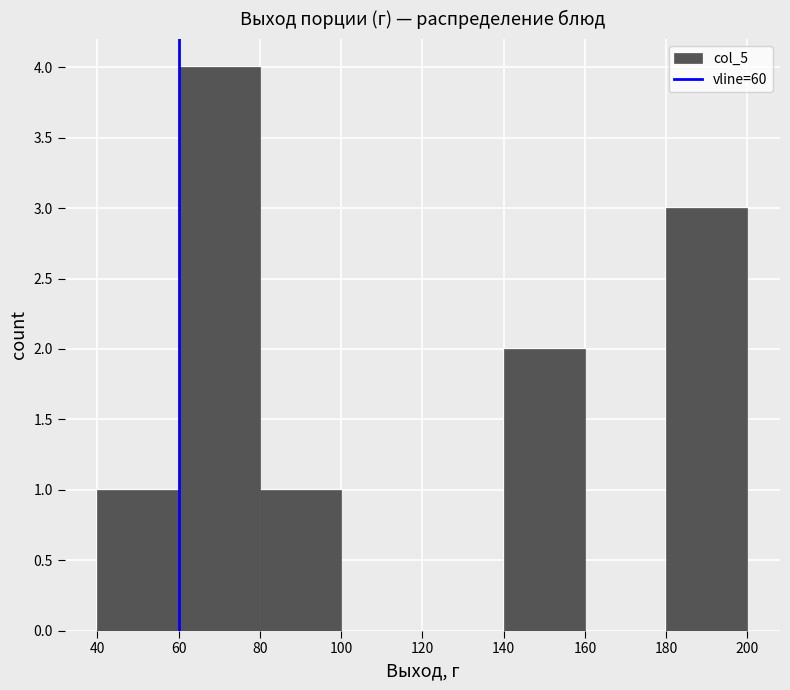

Reading left to right, list every bar in this chart as the range it spans on the x-axis followed by its height. The values are not printed on the chart, so give them approximately, as read against the axis.

40 to 60: 1
60 to 80: 4
80 to 100: 1
100 to 120: 0
120 to 140: 0
140 to 160: 2
160 to 180: 0
180 to 200: 3